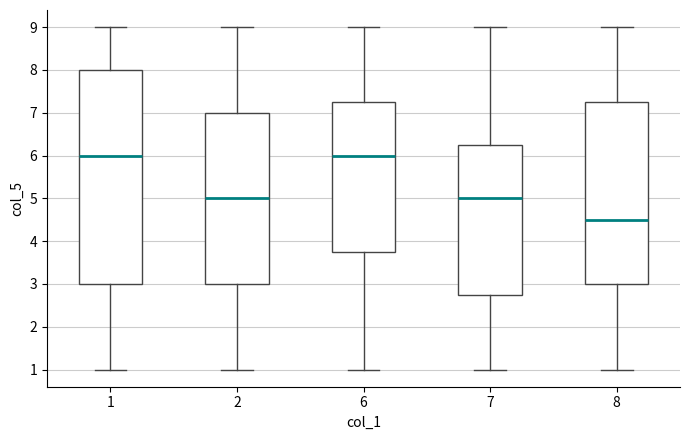

Which box is the tallest, from its lower edge to its upper edge?

1